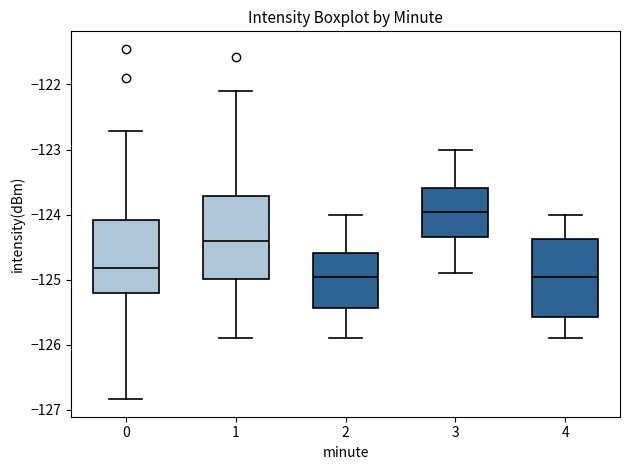

Reading left to right, transcribe this box plot: for each box, give where its median line is, the range the box spans, and where its two whiskers end, as read against the y-axis. The values are not printed on the chart, so give them approximately, as read against the axis.

0: median -124.8, box -125.2 to -124.1, whiskers -126.8 to -122.7
1: median -124.4, box -125.0 to -123.7, whiskers -125.9 to -122.1
2: median -125.0, box -125.4 to -124.6, whiskers -125.9 to -124.0
3: median -124.0, box -124.3 to -123.6, whiskers -124.9 to -123.0
4: median -125.0, box -125.6 to -124.4, whiskers -125.9 to -124.0